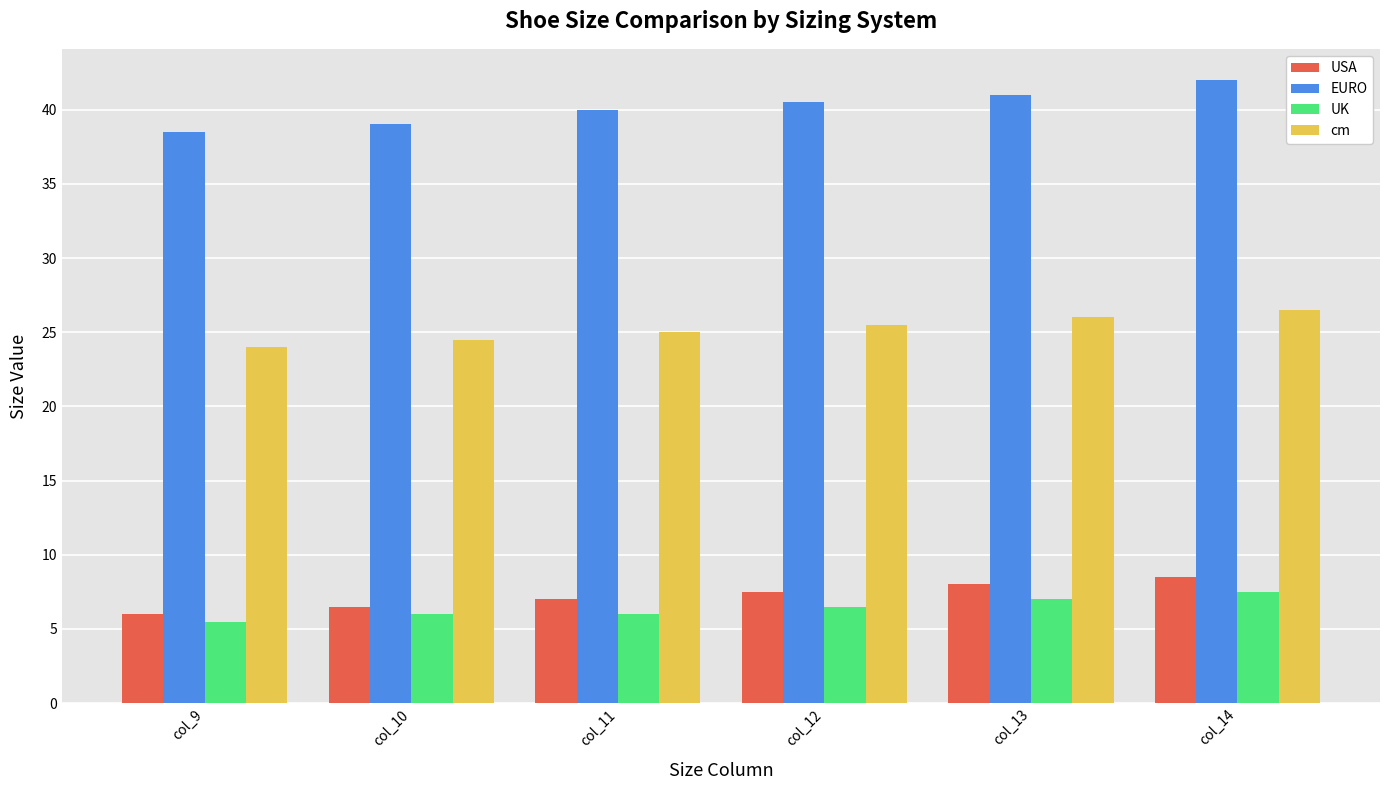

How many cm values are between 24 and 26?

5